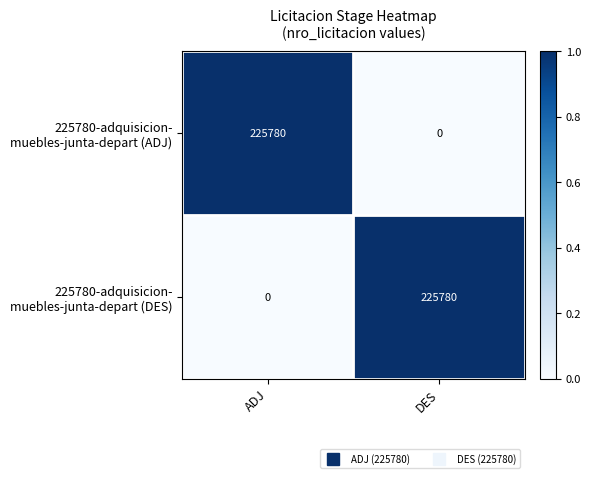

How many distinct data groups are displayed?

2